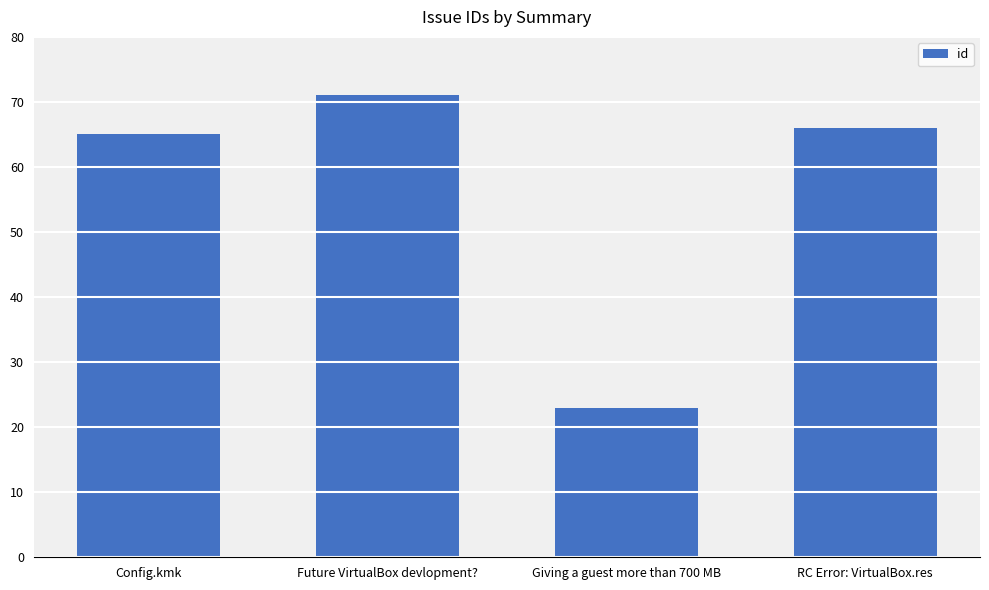

How many data points are less than 66?

2